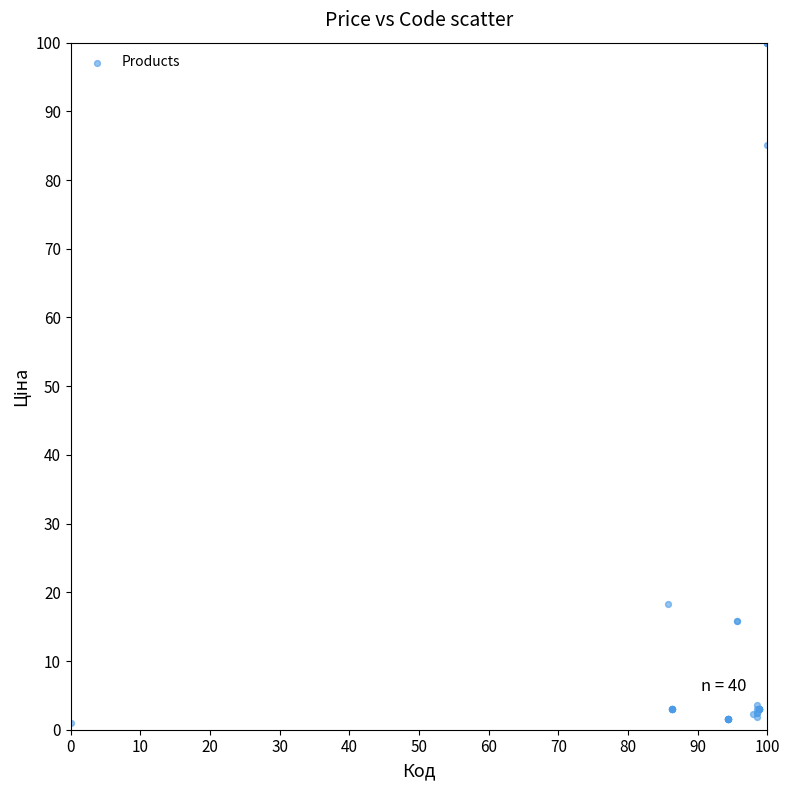

What Y value in the scatter plot is closest to 50?

18.3